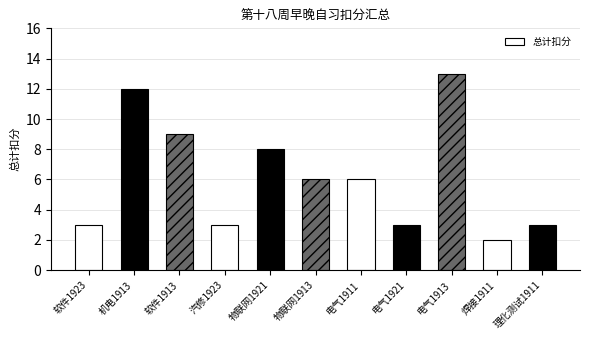

Does the chart contain stacked bars?

No